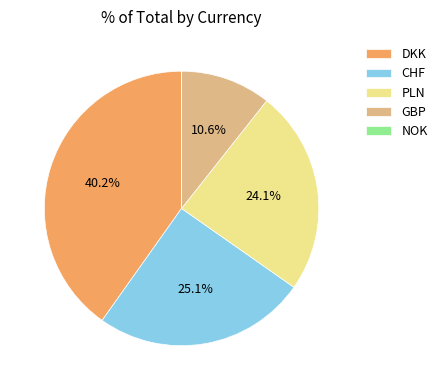

Does CHF represent more than half of the total?

No